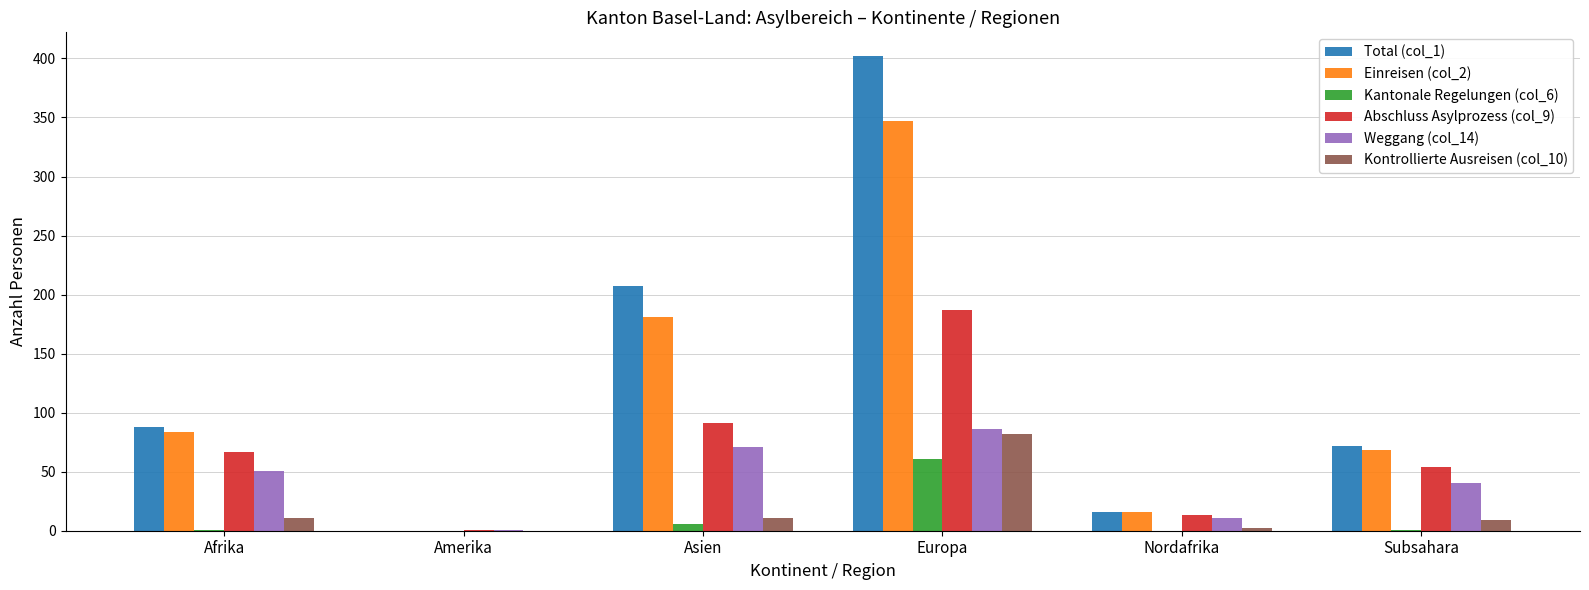

How many data points does each series have?

6